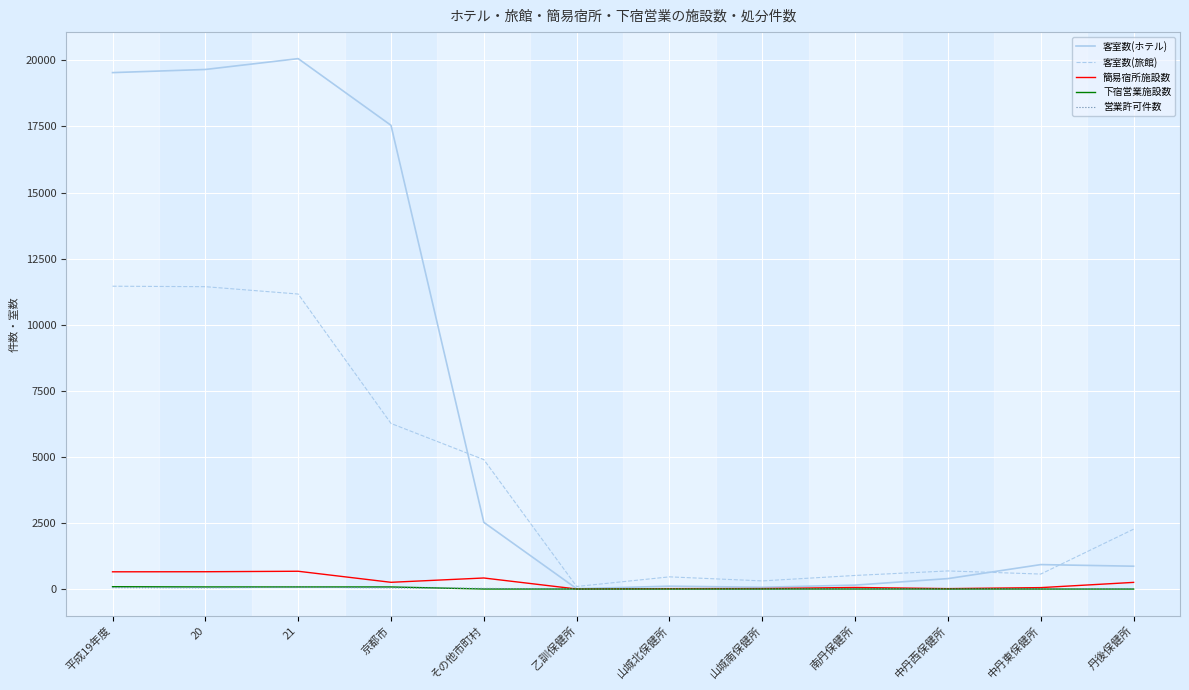

What is the total value across all series at 丹後保健所?

3392